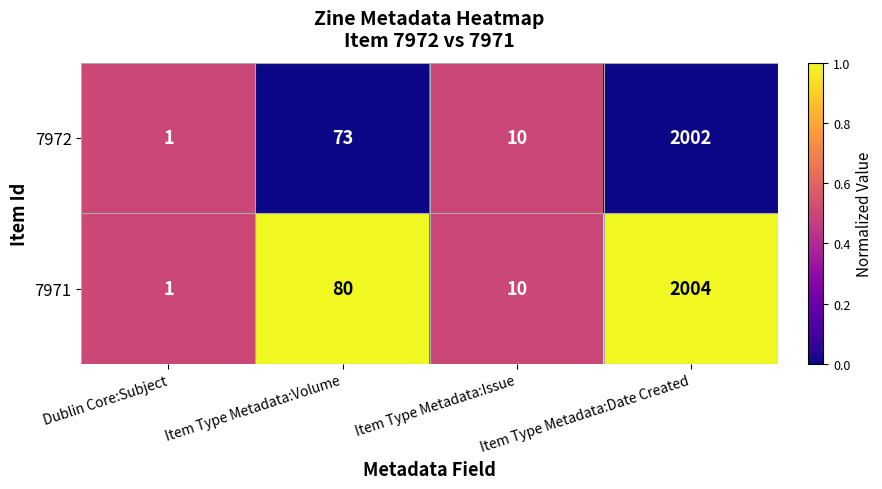

True or false: 7972 has a value of 73 at Item Type Metadata:Volume.

True